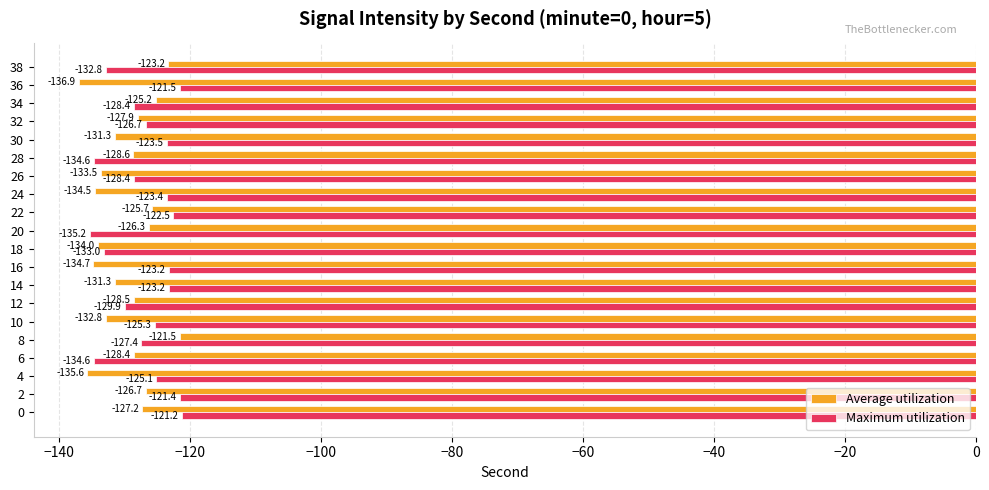

What is the difference between the highest and lowest values at 16?

11.5